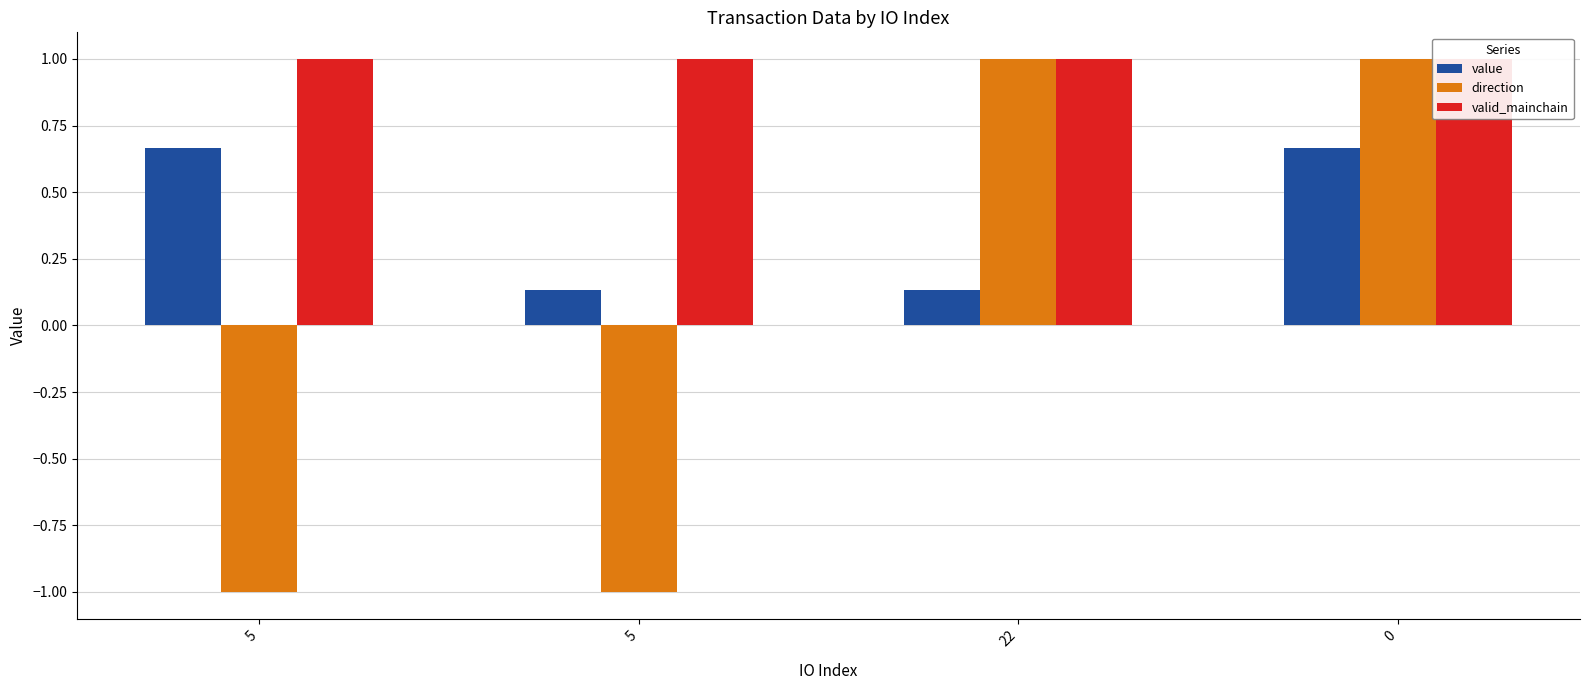

Reading right to left, what are all the values shown in this chart?

value: 0.7	0.1	0.1	0.7
direction: 1.0	1.0	-1.0	-1.0
valid_mainchain: 1.0	1.0	1.0	1.0